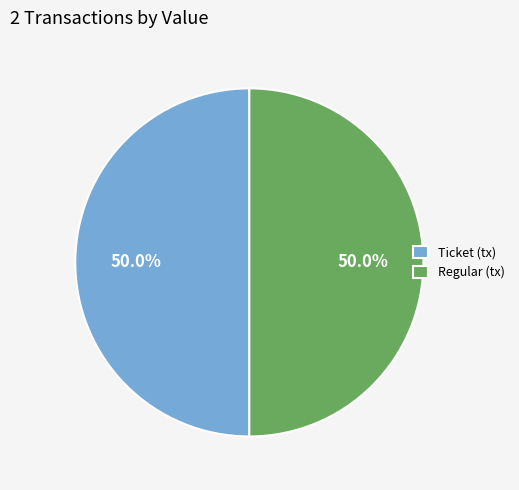

Combined, what portion of the pie is Ticket (tx) and Regular (tx)?

100.0%